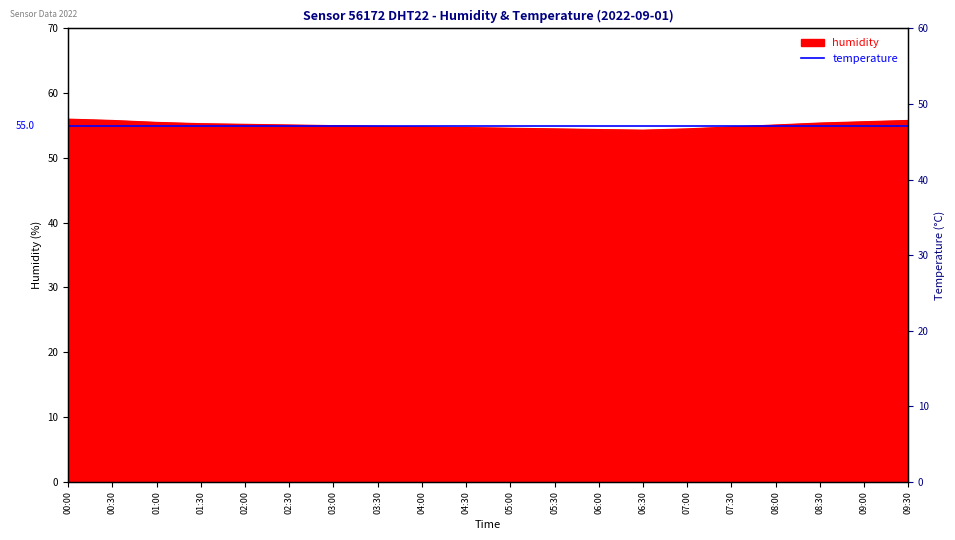

List the series in order of their overall mean, highest first.

humidity, temperature